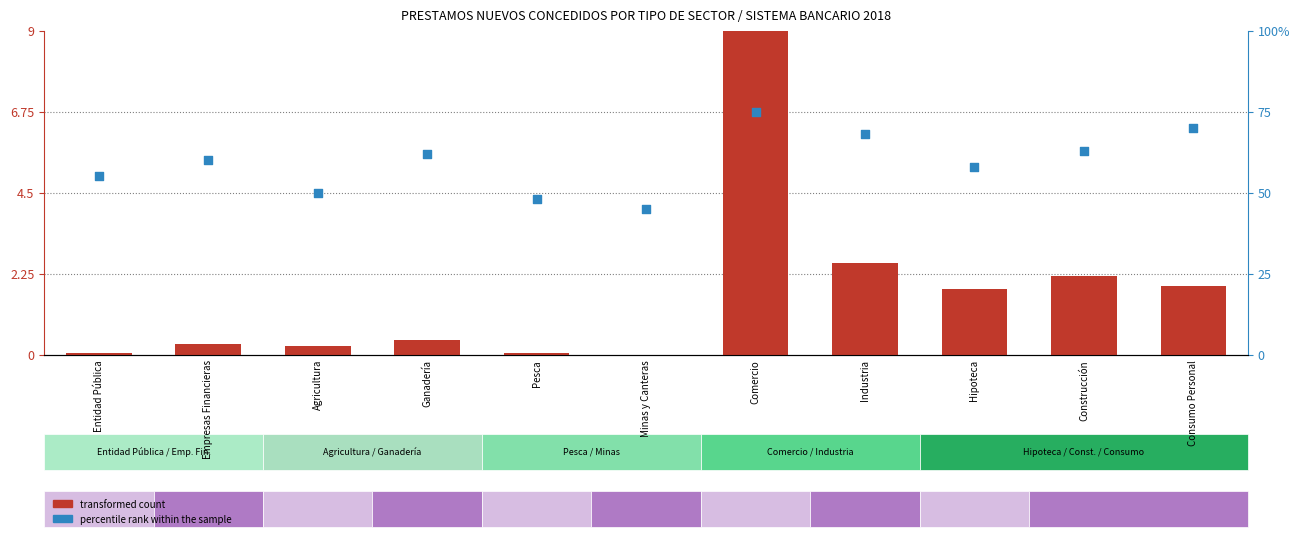

What are all the series names shown in the legend?

transformed count, percentile rank within the sample